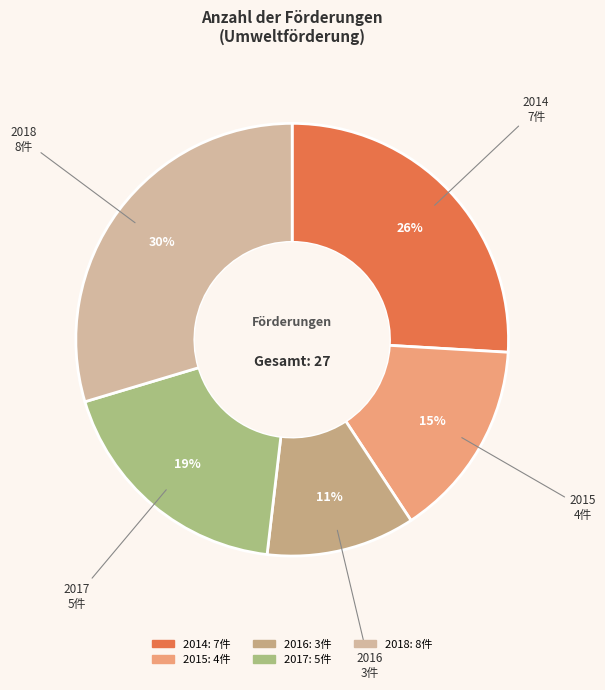

Is the sum of 2014 and 2018 greater than half?

Yes